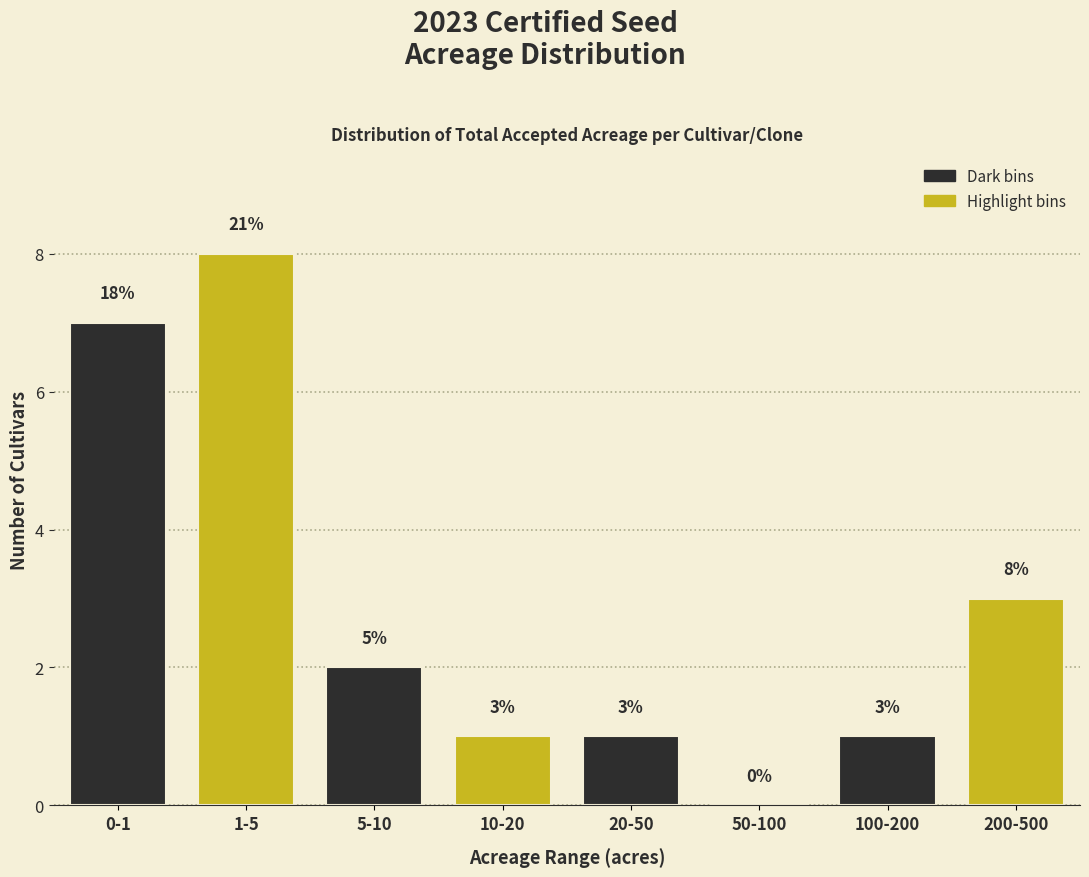

Reading left to right, transcribe all the data shown in this chart.

0-1=7	1-5=8	5-10=2	10-20=1	20-50=1	50-100=0	100-200=1	200-500=3